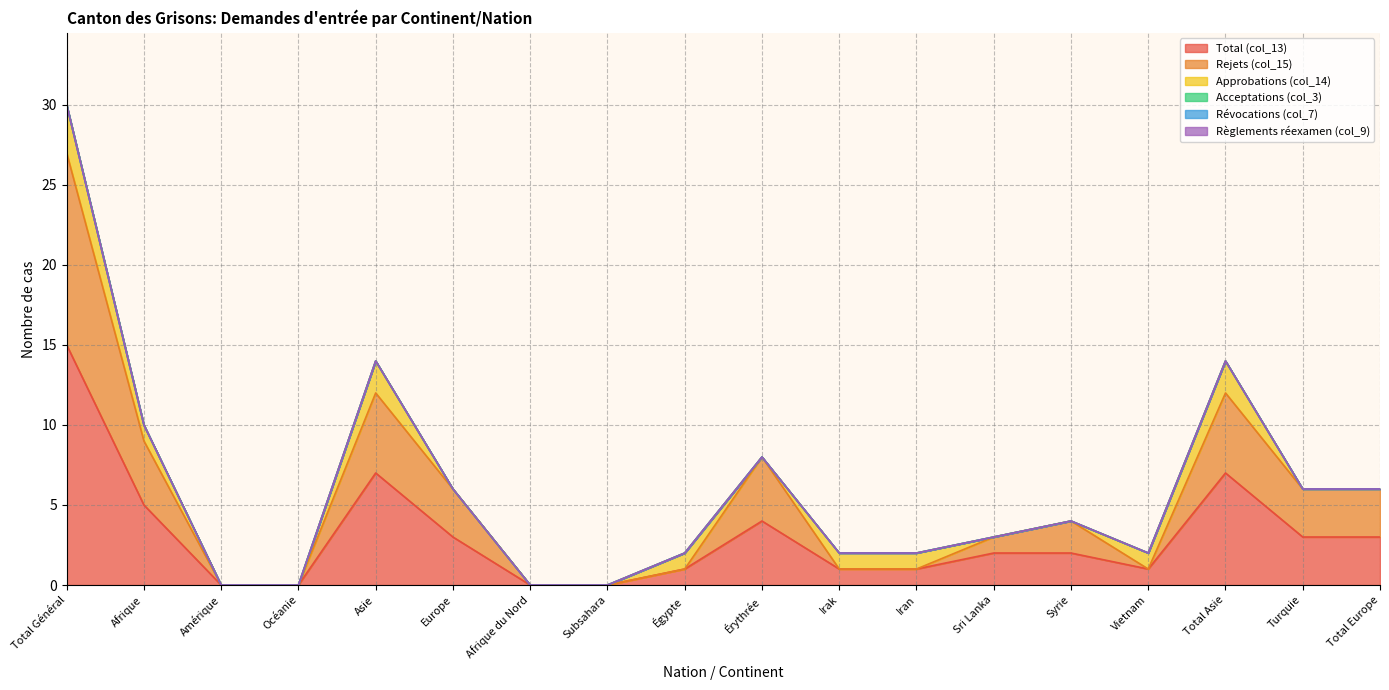

True or false: Règlements réexamen (col_9) and Rejets (col_15) intersect in this chart.

False